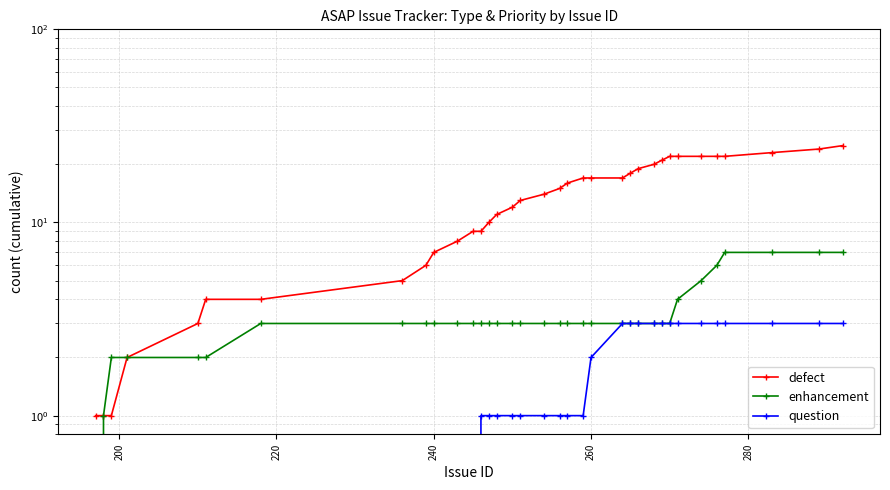

What are all the series names shown in the legend?

defect, enhancement, question